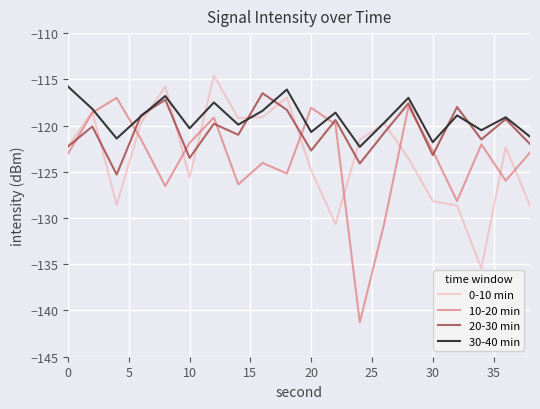

Does the chart have visible grid lines?

Yes